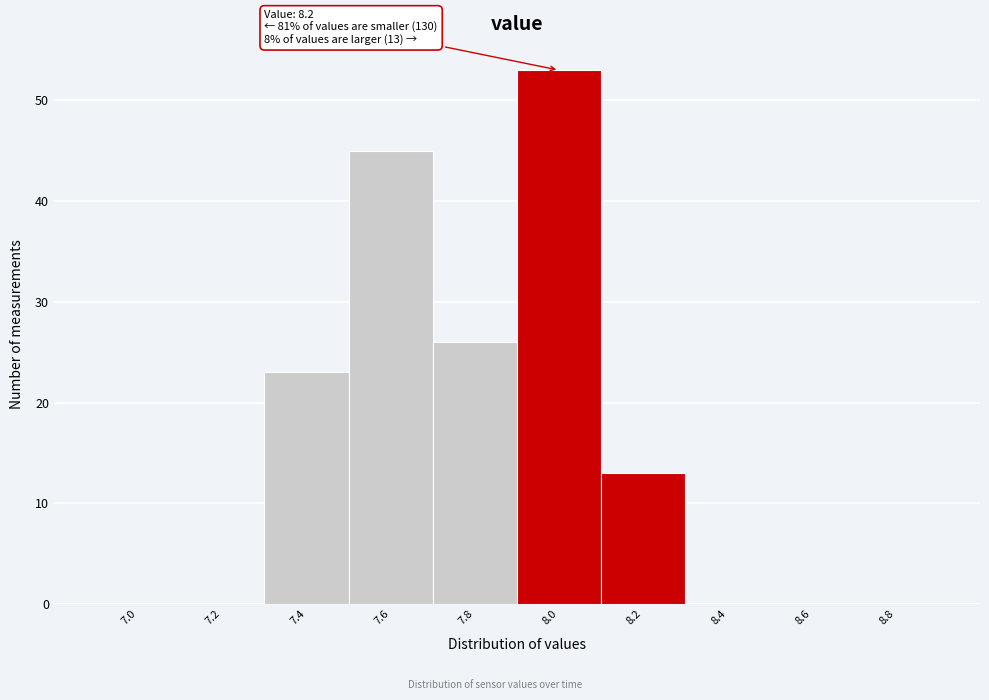

Reading left to right, transcribe all the data shown in this chart.

7.0=0	7.2=0	7.4=23	7.6=45	7.8=26	8.0=53	8.2=13	8.4=0	8.6=0	8.8=0